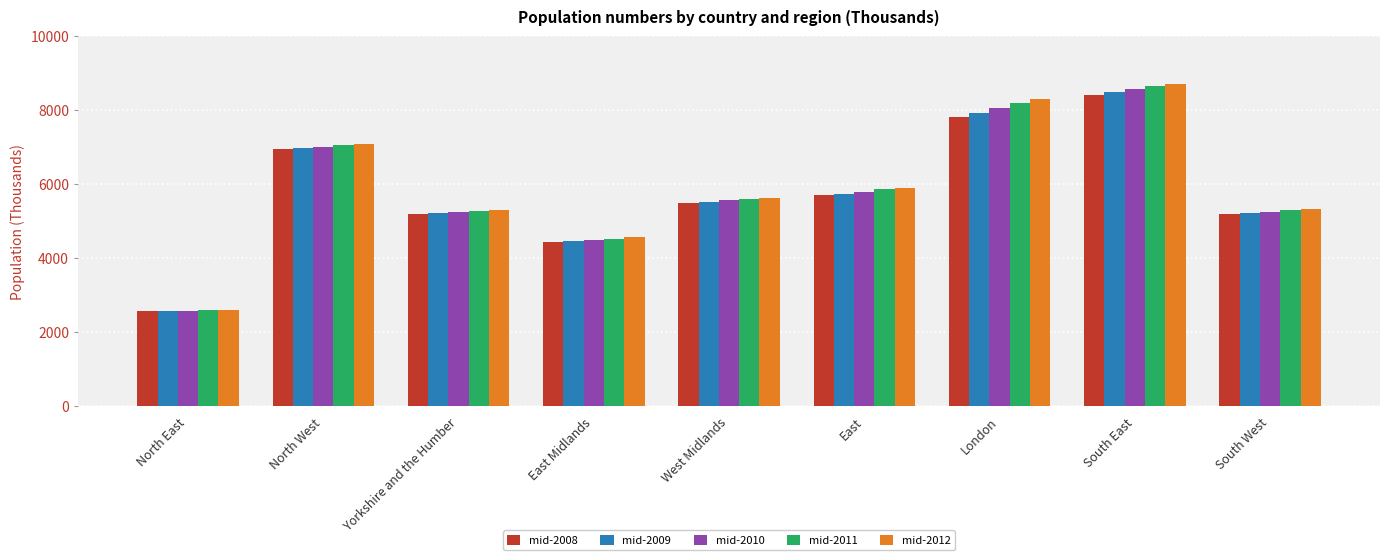

What is the sum of all mid-2010 values?

52642.6